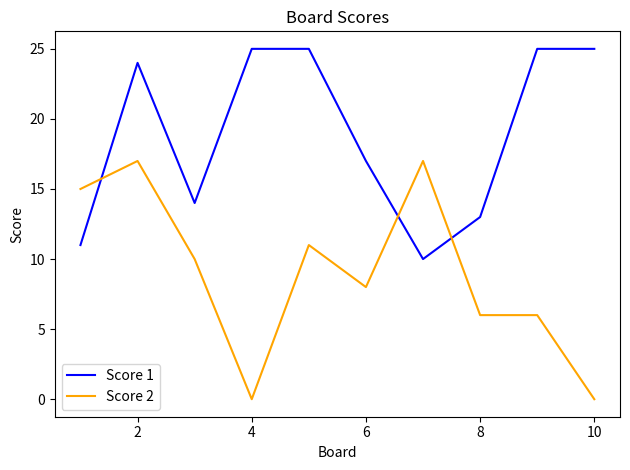

Which series has the largest range (max minus min)?

Score 2